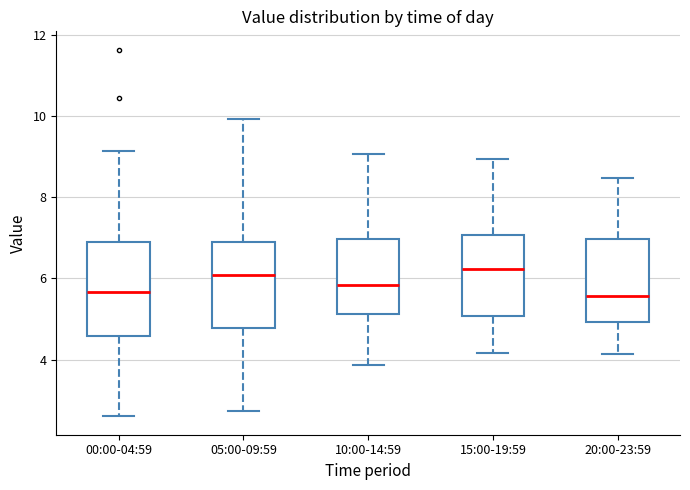

Reading left to right, read every box against the y-axis: the position of its median line, the range the box covers, and the ends of its whiskers. The values are not printed on the chart, so give them approximately, as read against the axis.

00:00-04:59: median 5.6, box 4.6 to 7.0, whiskers 2.6 to 9.2
05:00-09:59: median 6.0, box 4.8 to 7.0, whiskers 2.8 to 10.0
10:00-14:59: median 5.8, box 5.2 to 7.0, whiskers 3.8 to 9.0
15:00-19:59: median 6.2, box 5.0 to 7.0, whiskers 4.2 to 9.0
20:00-23:59: median 5.6, box 5.0 to 7.0, whiskers 4.2 to 8.4